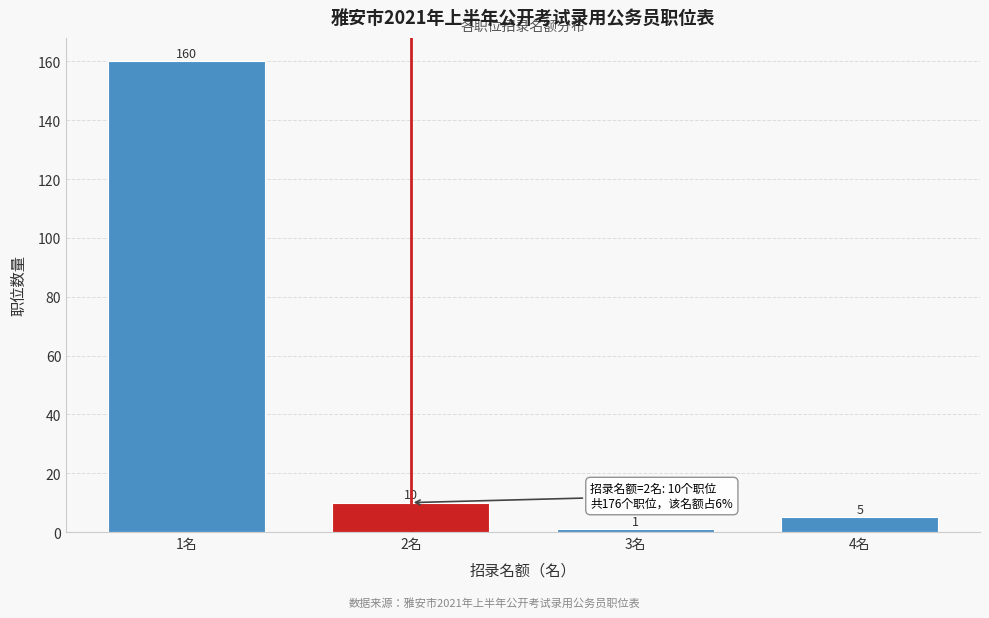

Reading left to right, what are all the values shown in this chart?

1名=160	2名=10	3名=1	4名=5